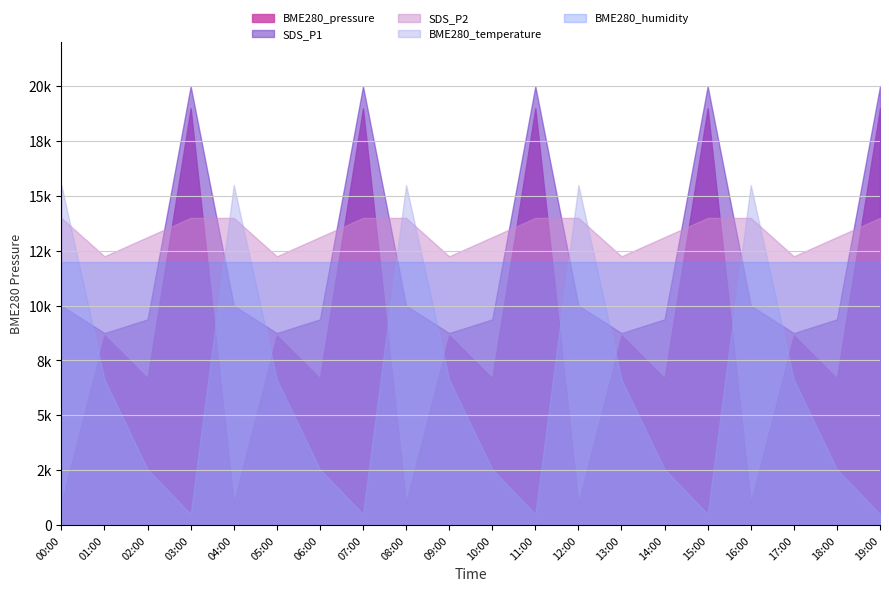

How many lines are shown in the chart?

5